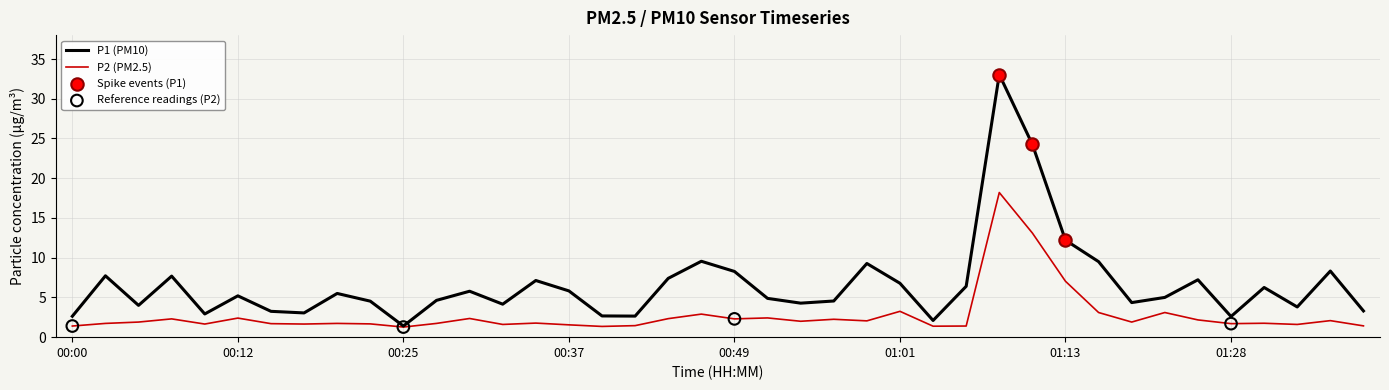

Which series has the largest range (max minus min)?

P1 (PM10)